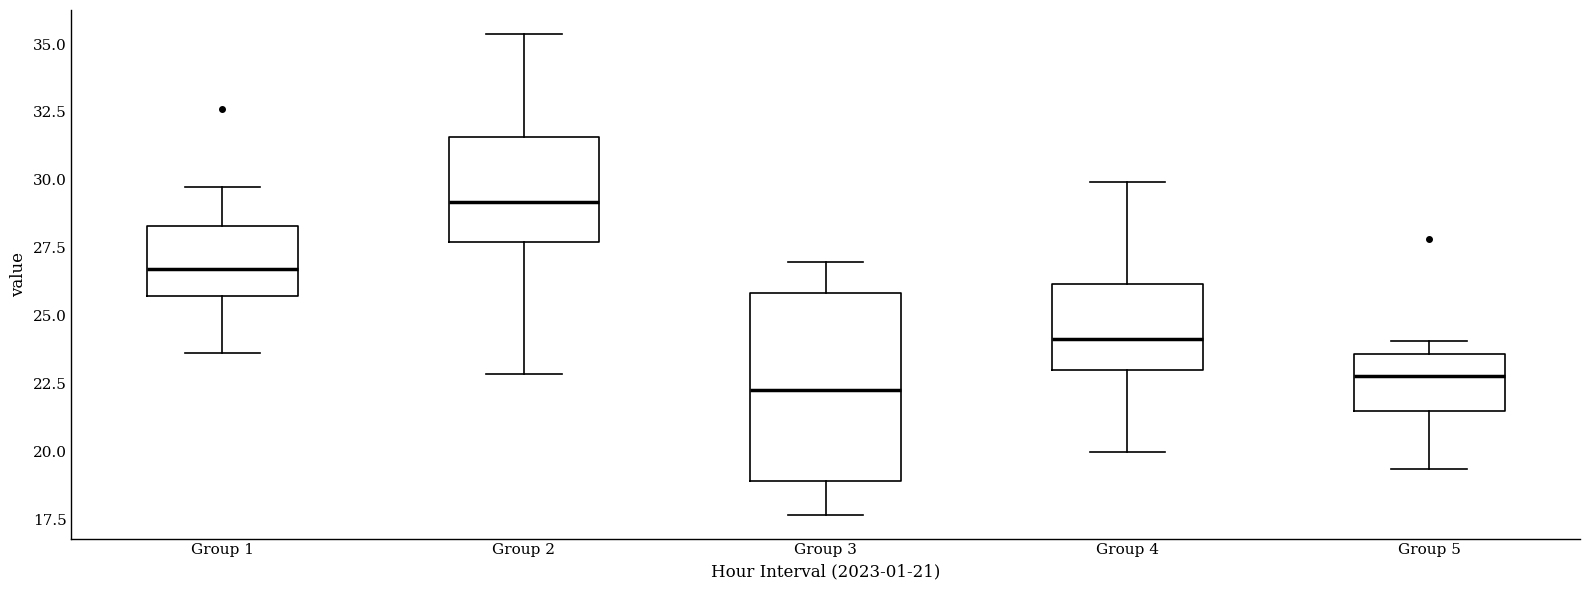

Which box has the lowest median line?

Group 3